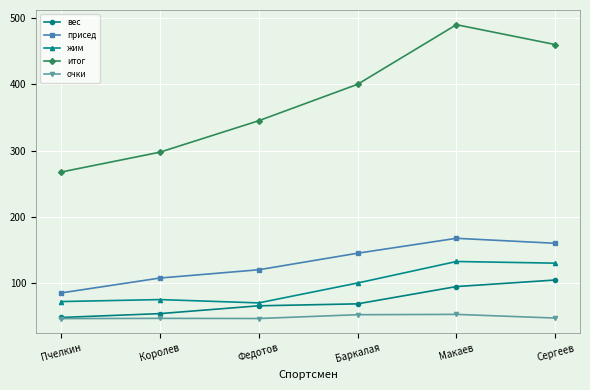

What is the sum of the очки values at Королев and Макаев?

99.3